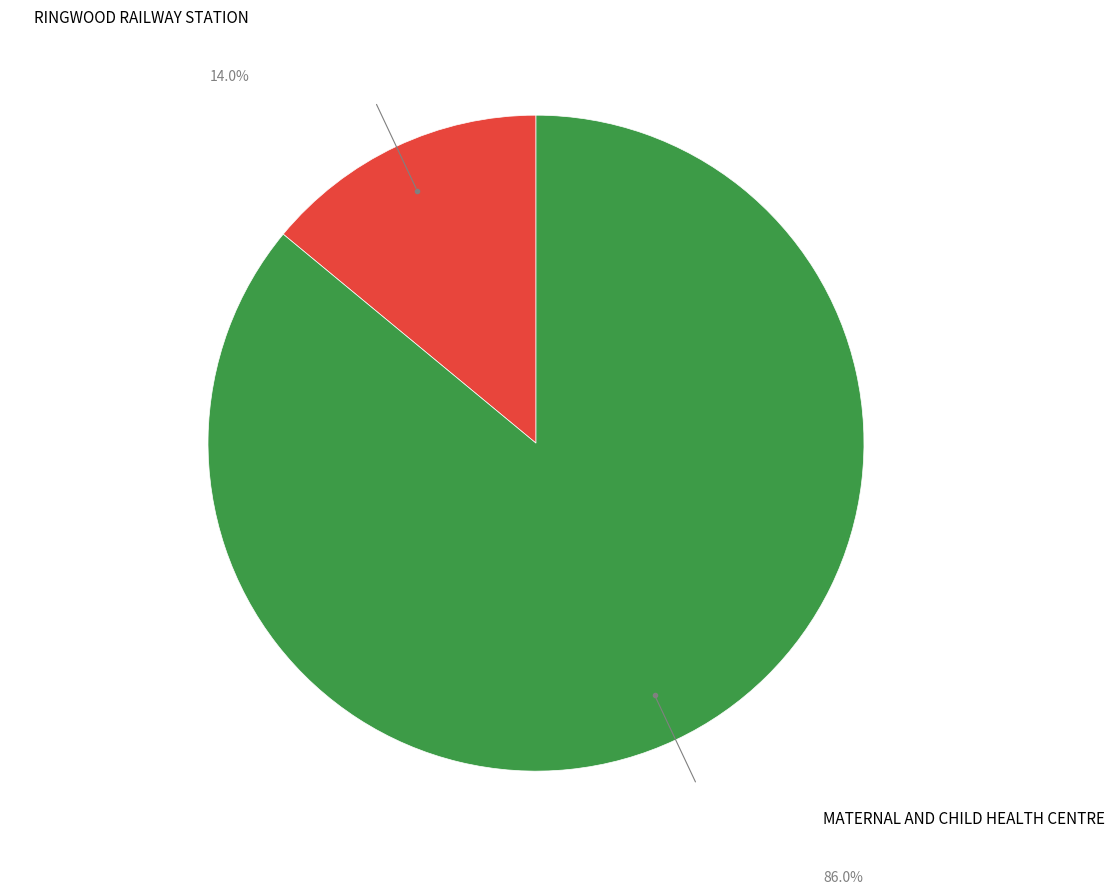

Does any single category account for the majority?

Yes